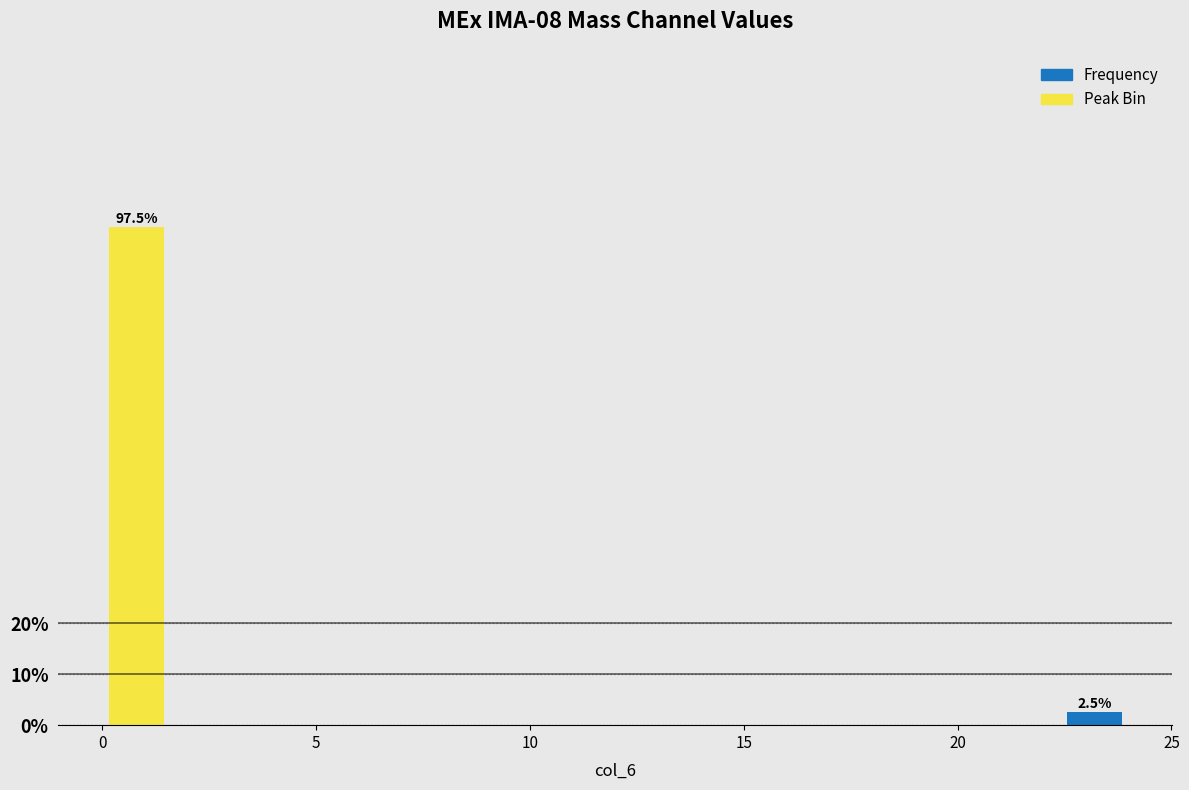

Around what value on the x-axis is the tallest bar? Give the approximate position of its centre, as read against the axis.

1.0